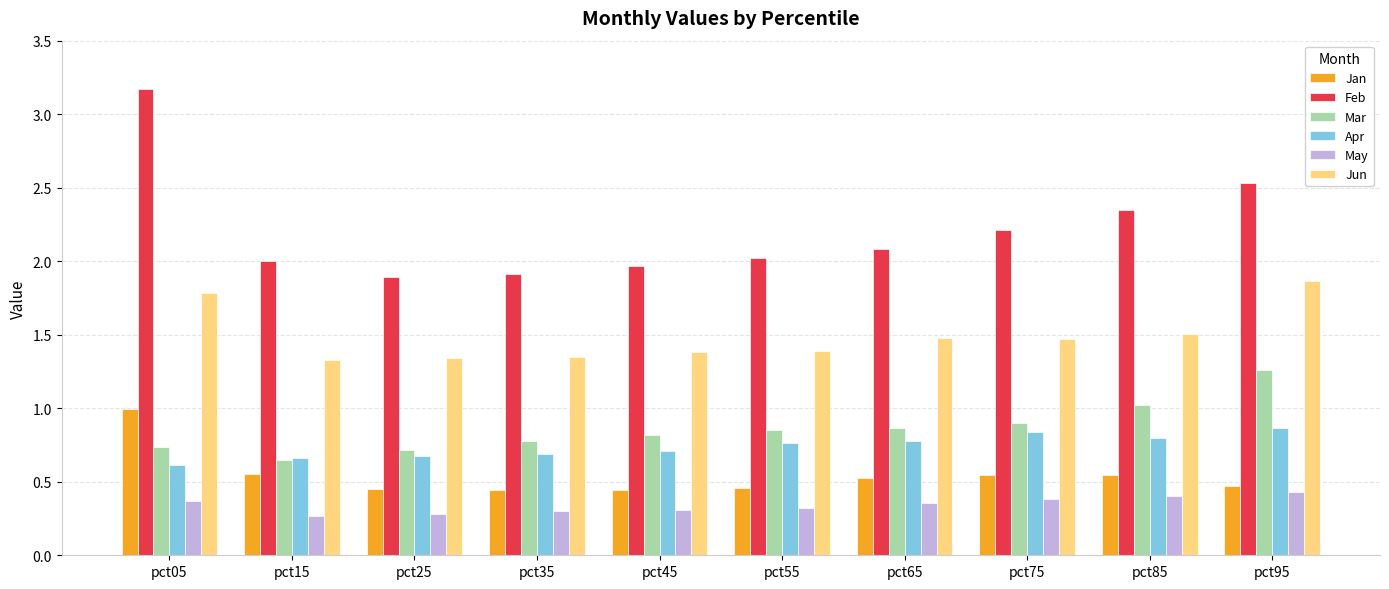

What is the total value across all series at pct85?

6.6